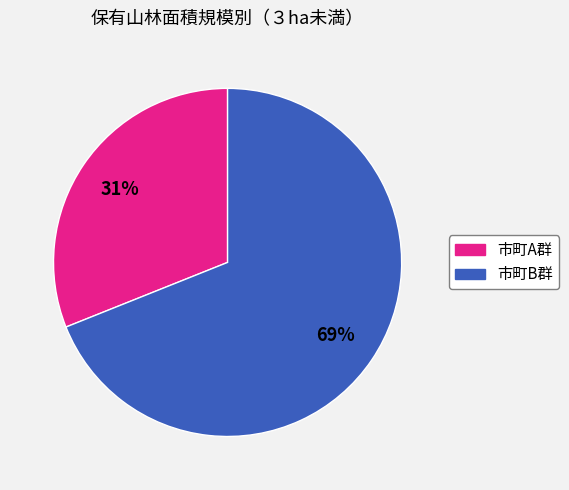

Count the number of slices in the pie.

2